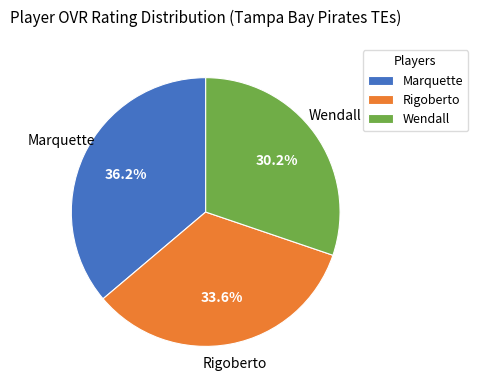

To the nearest percent, what percentage of the pie is Marquette?

36%